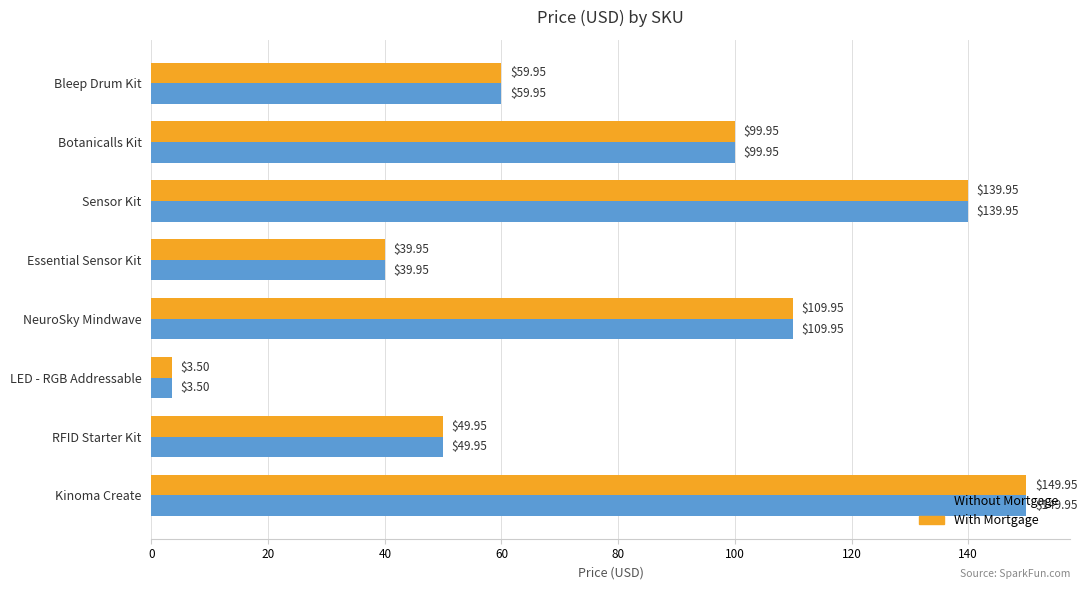

What is the total value across all series at Sensor Kit?

279.9